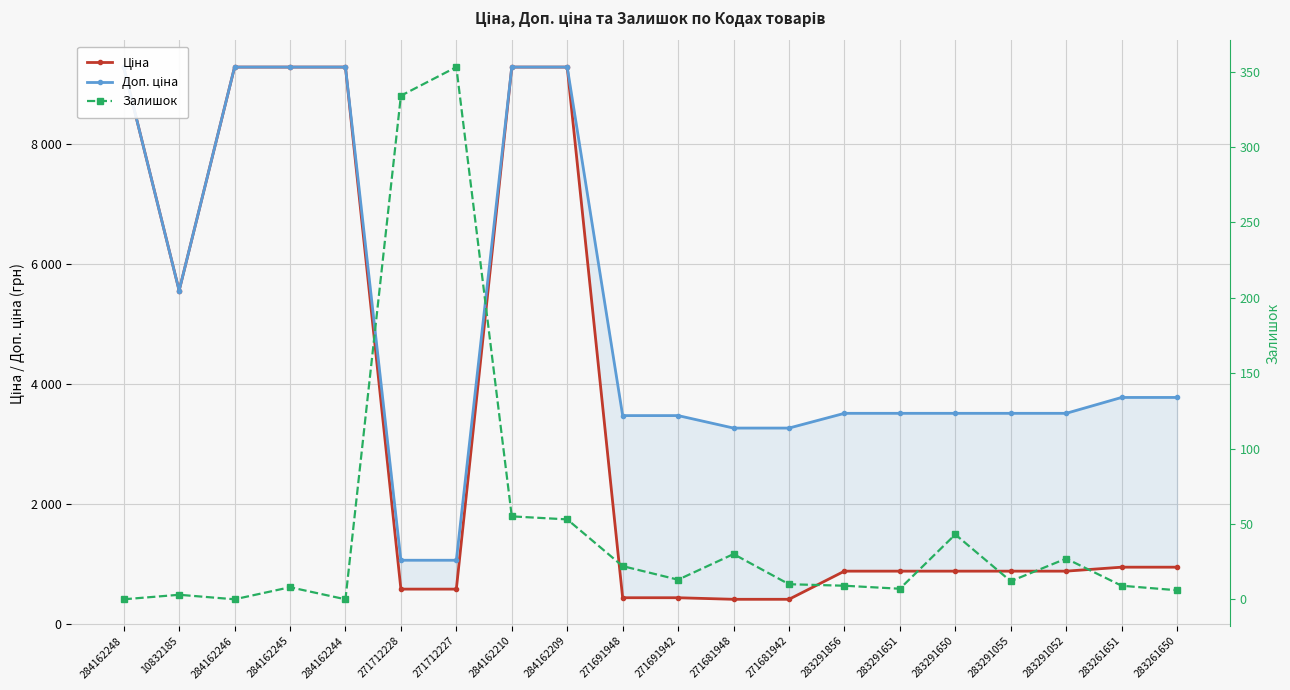

Which series has the largest total across all categories?

Доп. ціна